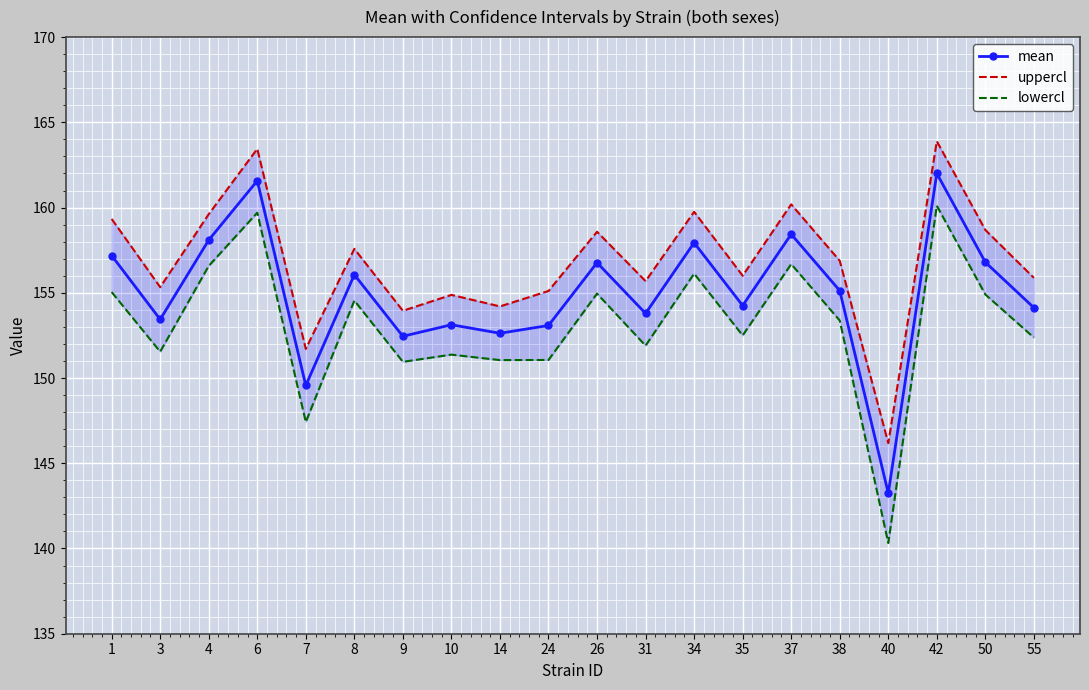

What value does the uppercl series have at 6?

163.4